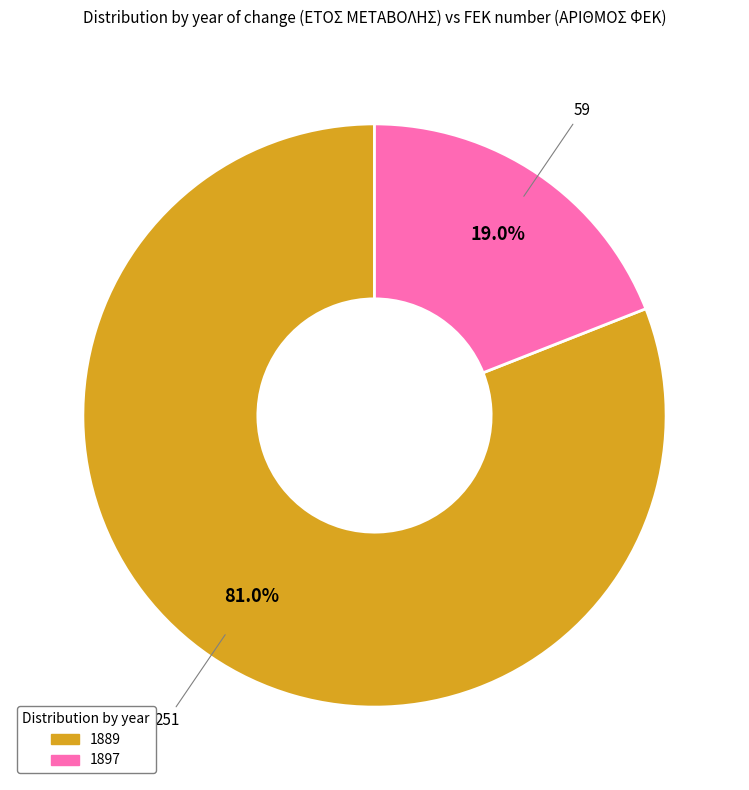

How many segments does this pie chart have?

2